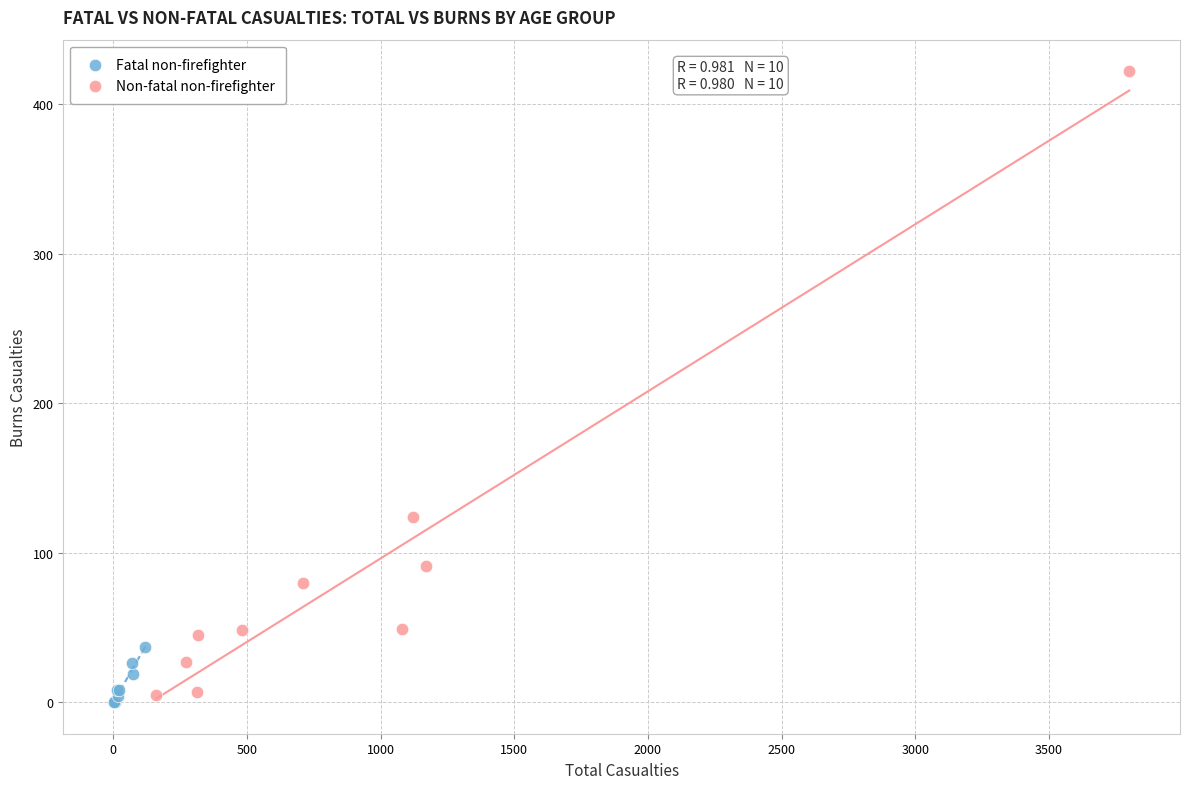

Which series contains the lowest Y value?

Fatal non-firefighter